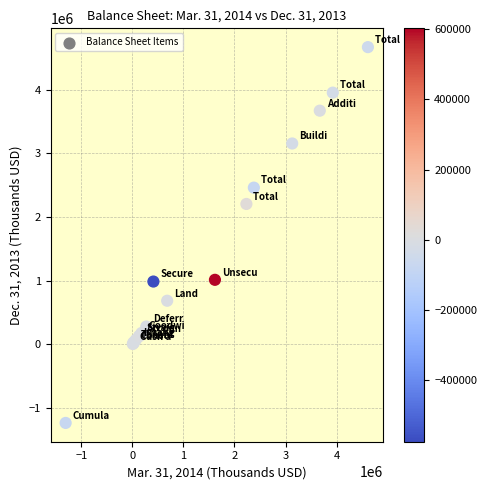

What Y value in the scatter plot is closest to 1717439?

2204929